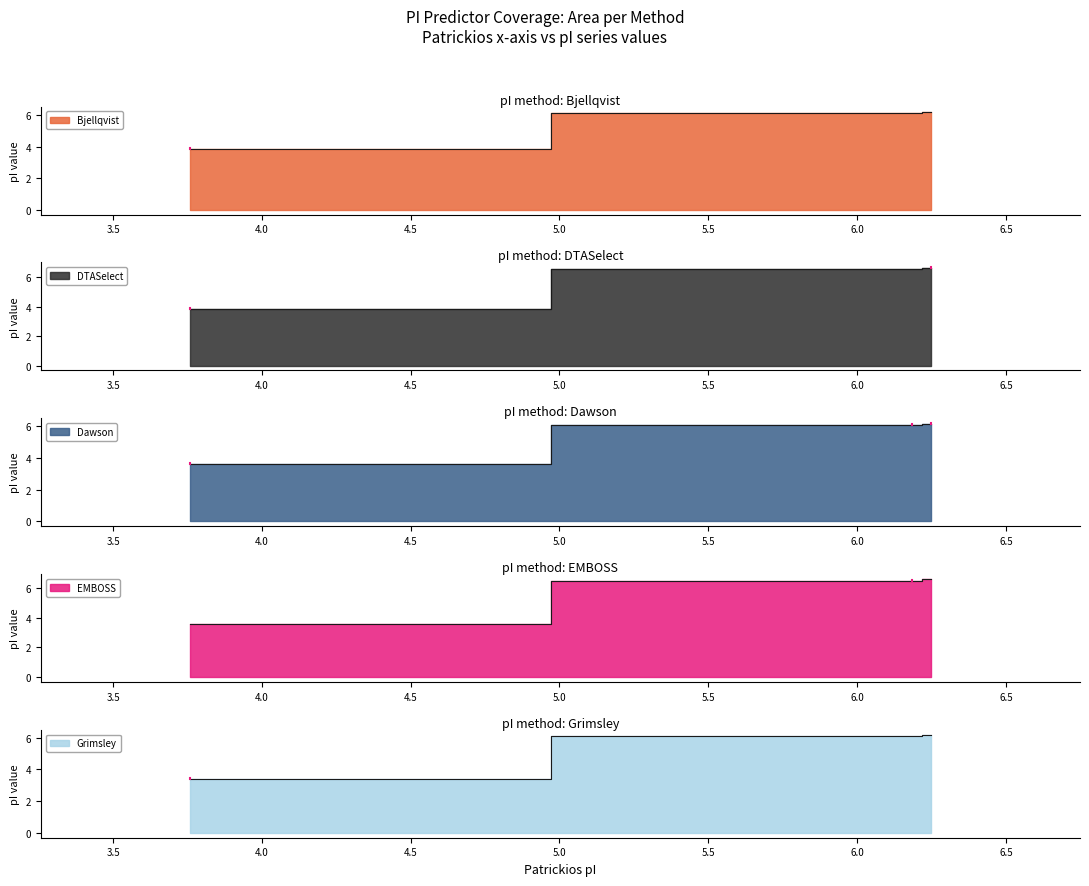

The Grimsley series shows 8.5 at sp|P0C6V3|R1A_IBVB. True or false?

False